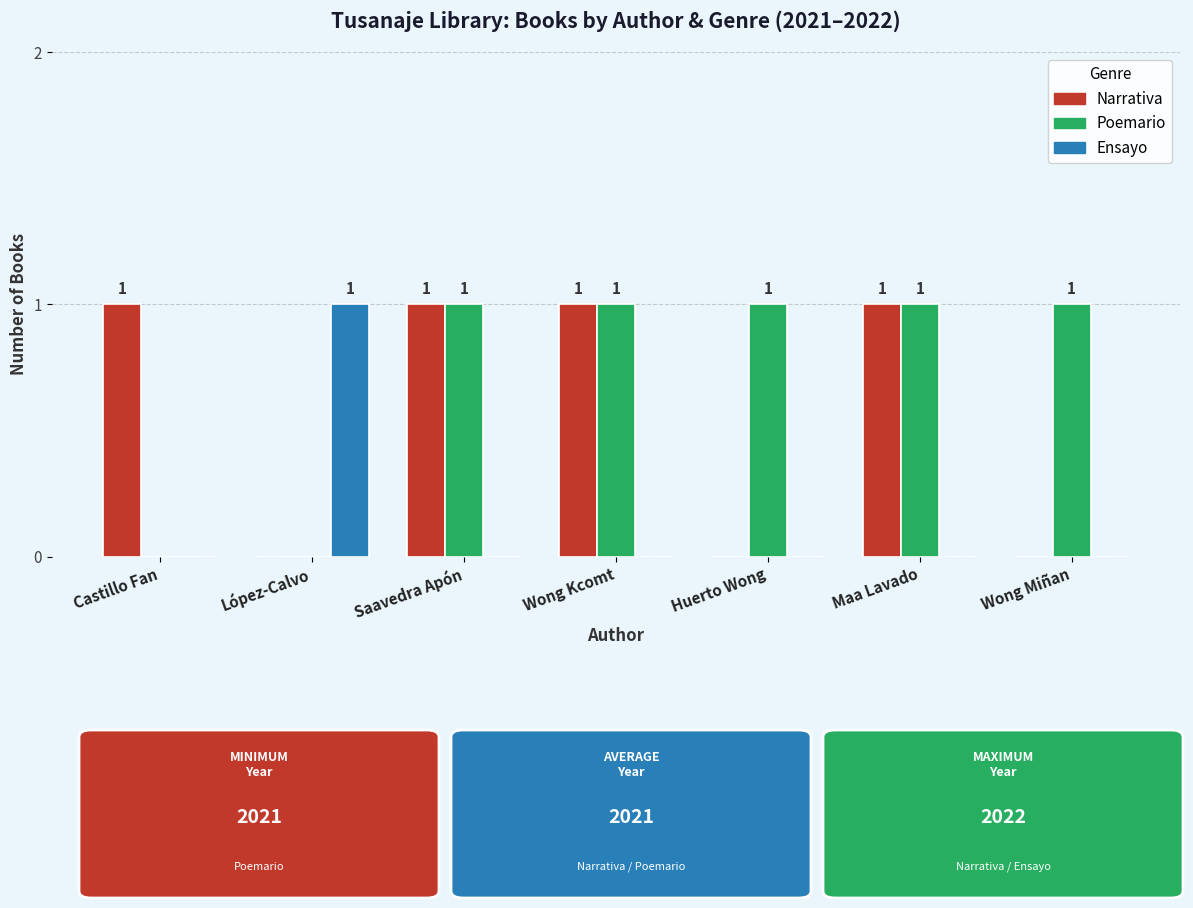

Reading left to right, what are all the values shown in this chart?

Narrativa: 1	0	1	1	0	1	0
Poemario: 0	0	1	1	1	1	1
Ensayo: 0	1	0	0	0	0	0